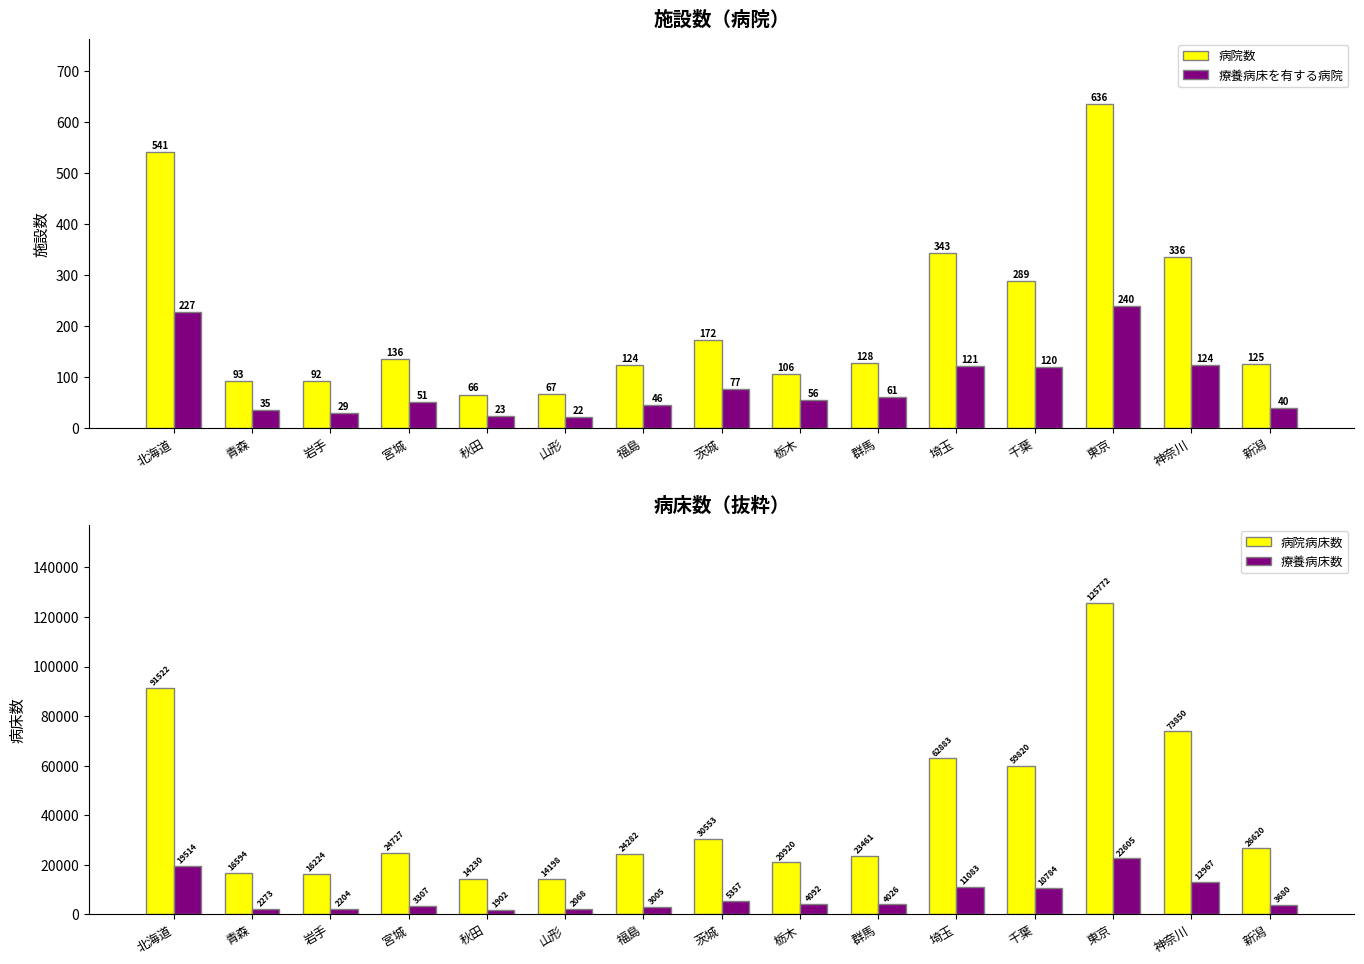

Which category has the lowest value across all series?

山形